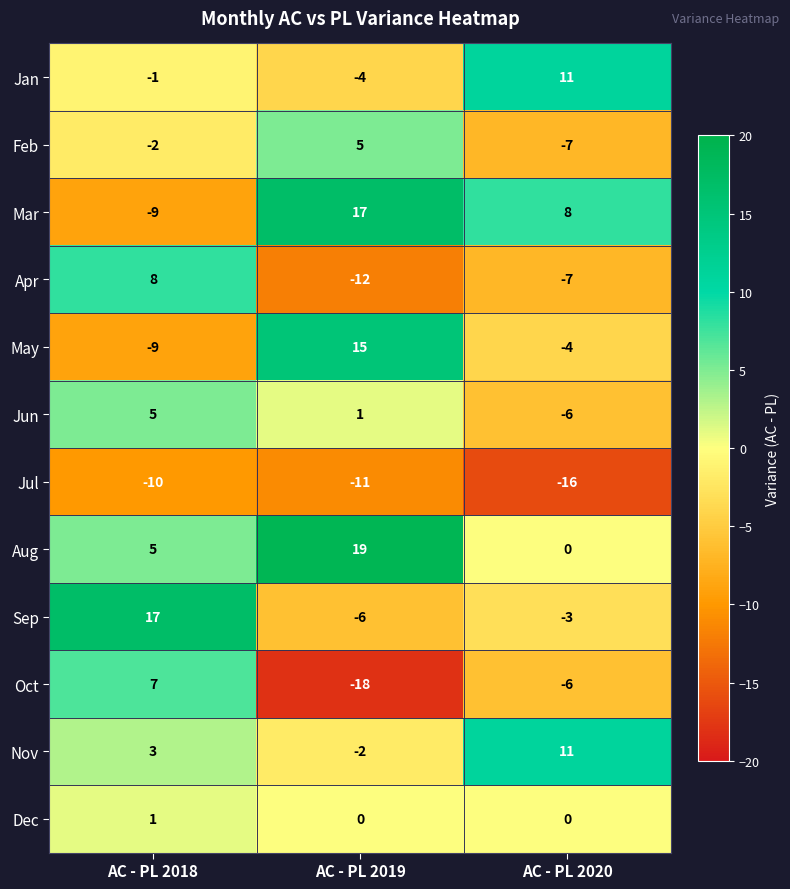

What is the difference between the highest and lowest values at AC - PL 2020?

27